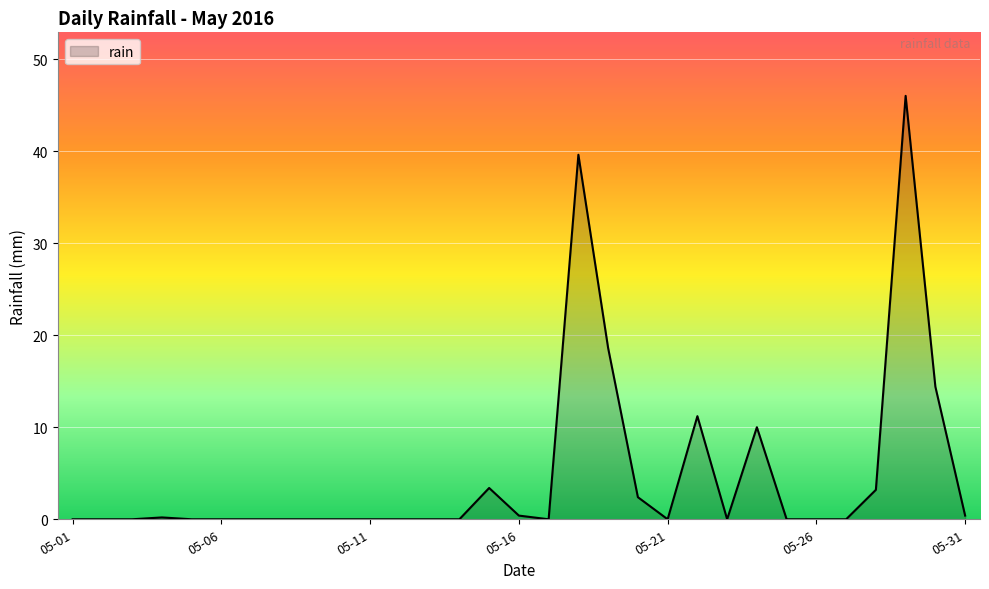

What is the difference between the maximum and minimum values?

46.0